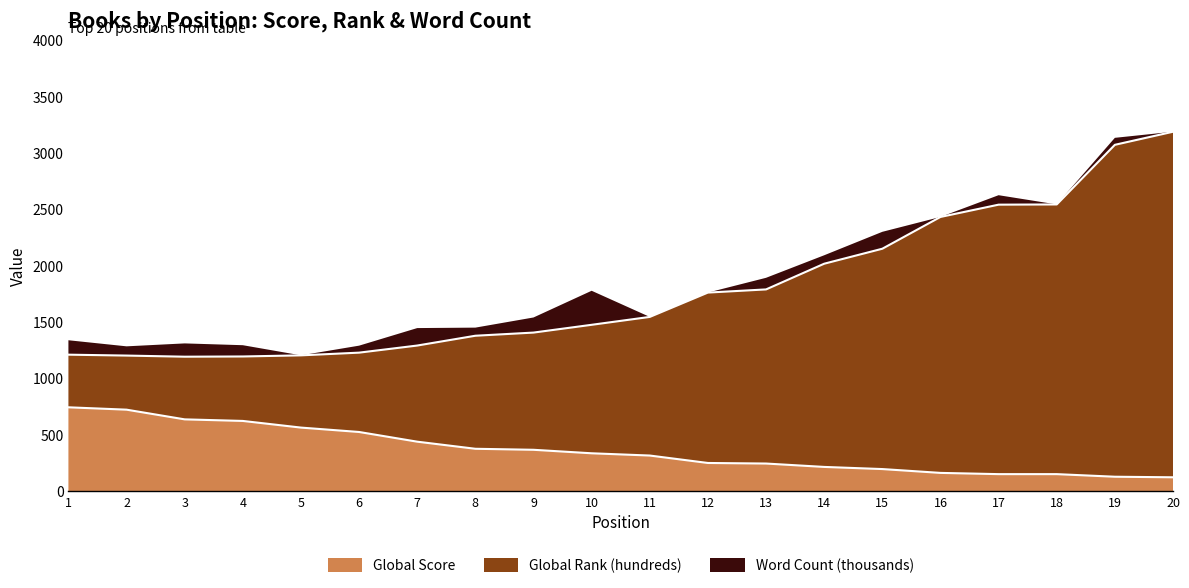

What is the difference between the Global Rank (hundreds) values at 19 and 18?

529